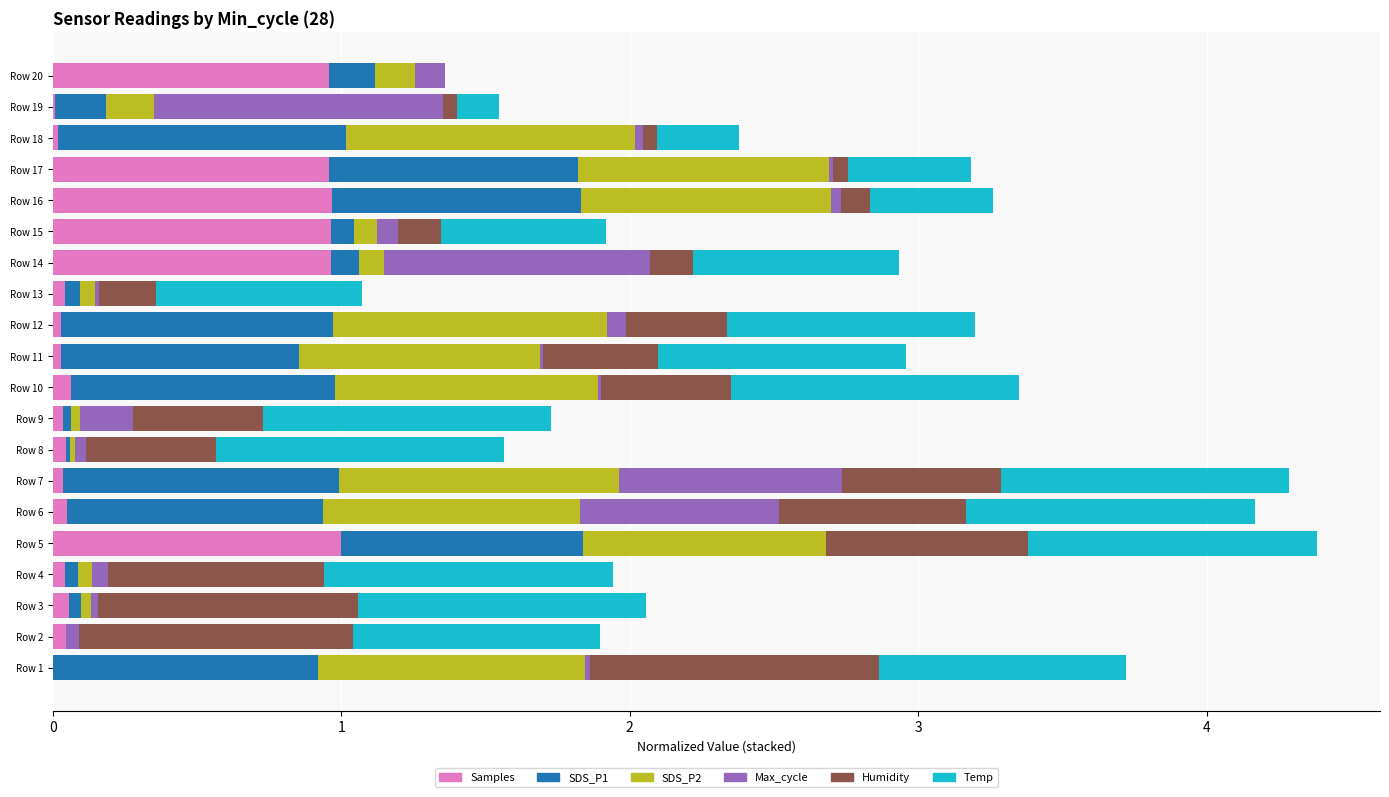

Is it true that Samples equals 0.0 at Row 1?

True